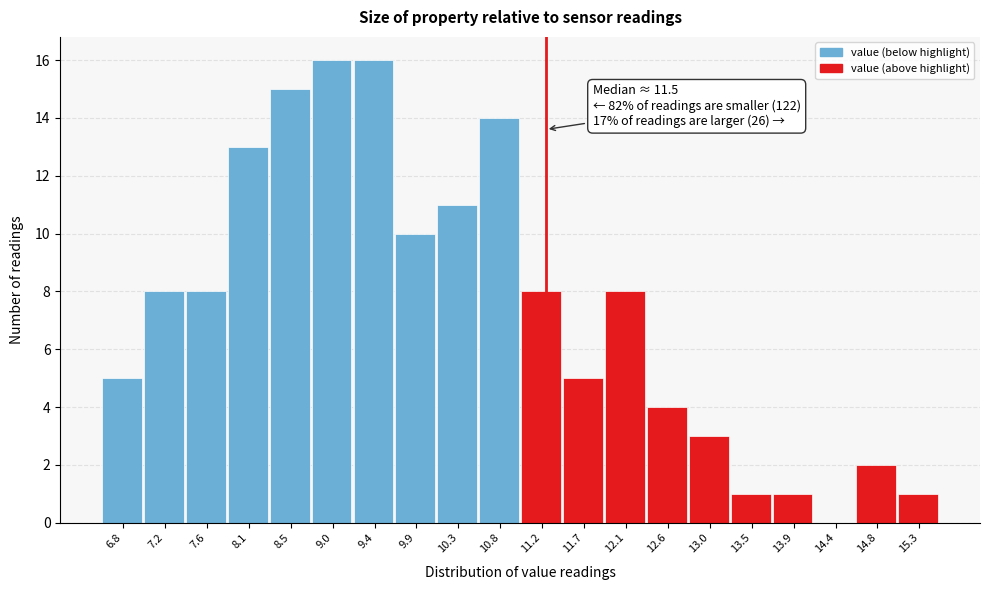

Reading left to right, transcribe all the data shown in this chart.

6.8=5	7.2=8	7.6=8	8.1=13	8.5=15	9.0=16	9.4=16	9.9=10	10.3=11	10.8=14	11.2=8	11.7=5	12.1=8	12.6=4	13.0=3	13.5=1	13.9=1	14.4=0	14.8=2	15.3=1